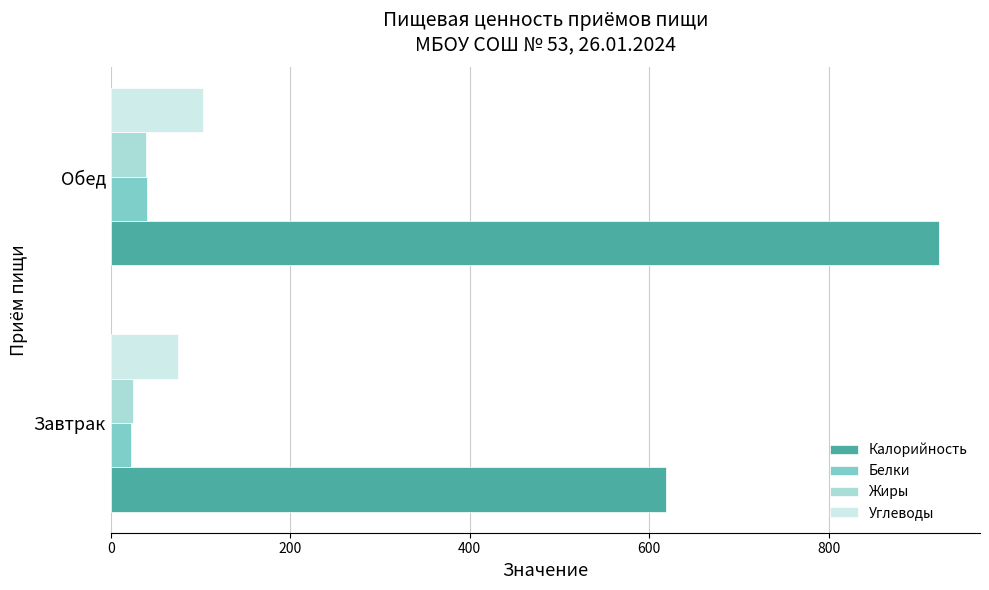

What are all the series names shown in the legend?

Калорийность, Белки, Жиры, Углеводы